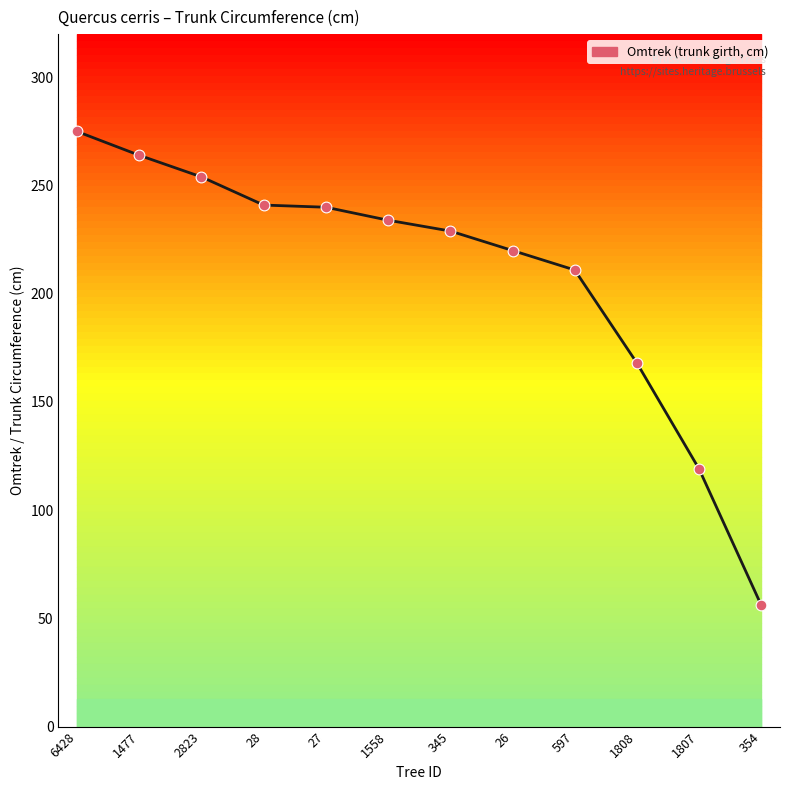

Which has a higher value, 597 or 345?

345